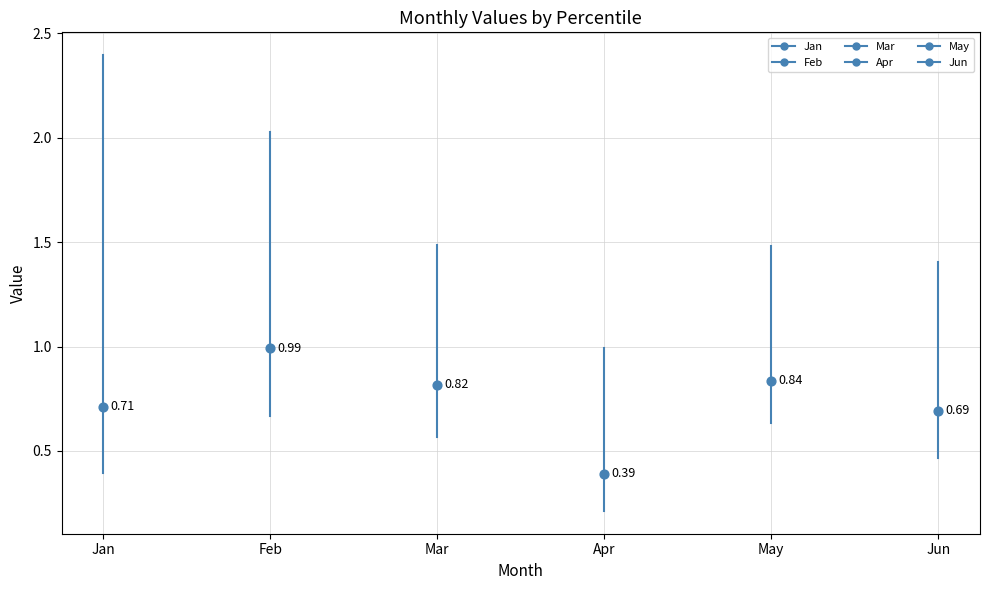

Is the value of May at Feb greater than the value of Mar at Feb?

No